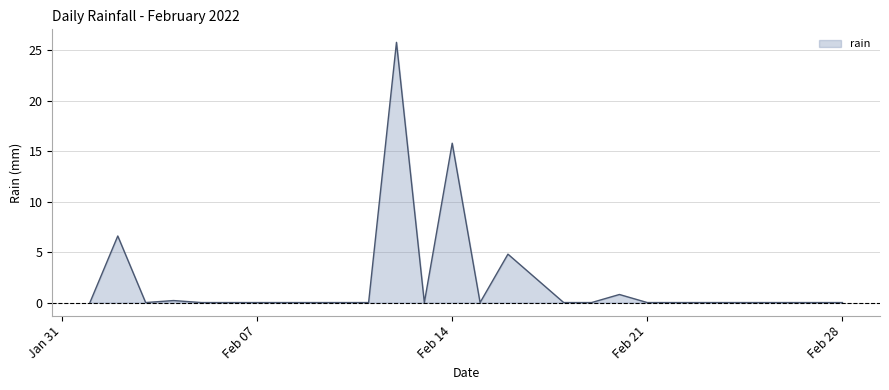

What is the maximum value shown in the chart?

25.8